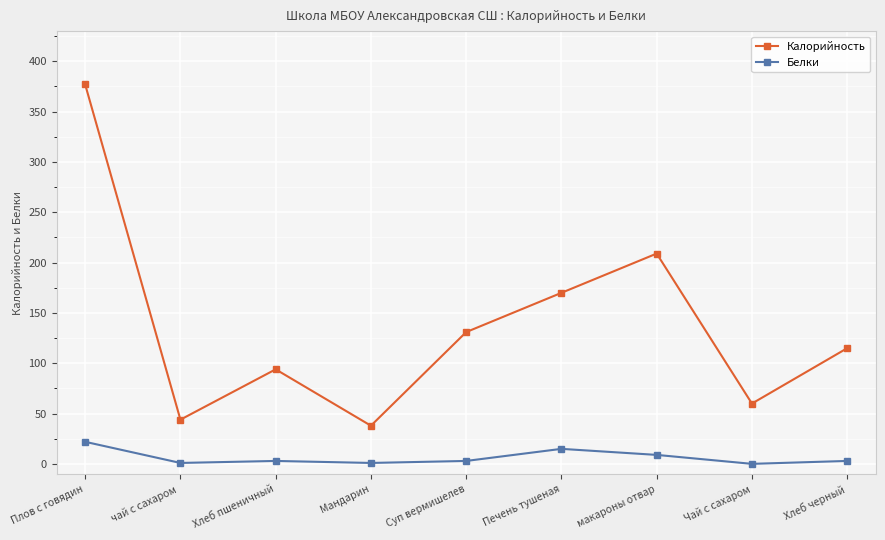

True or false: Калорийность and Белки cross at least once.

False